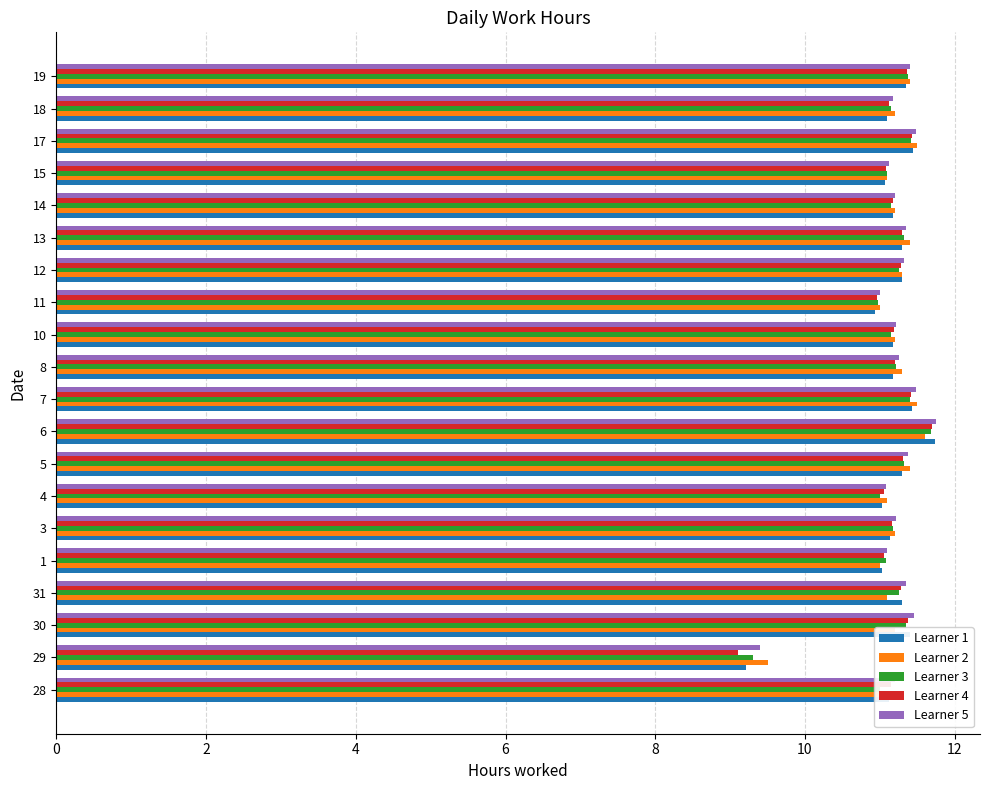

Which series has the widest spread of values?

Learner 4